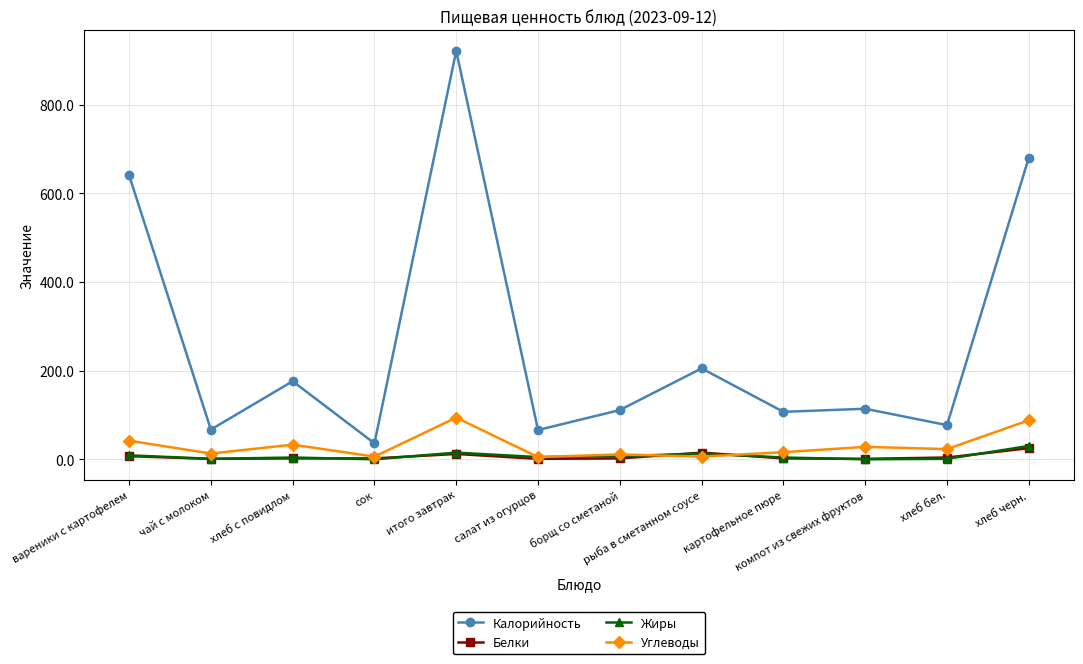

True or false: Калорийность and Белки intersect in this chart.

False